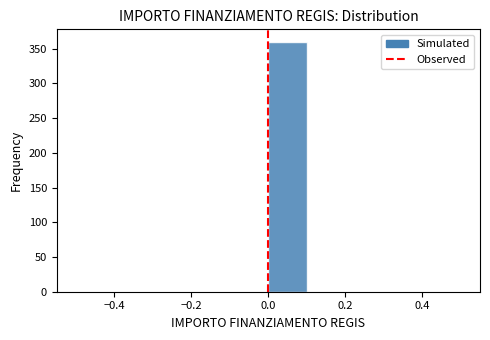

Reading left to right, transcribe this chart: for each bar, give the range it covers on the x-axis and its height. The values are not printed on the chart, so give them approximately, as read against the axis.

-0.5 to -0.4: 0
-0.4 to -0.3: 0
-0.3 to -0.2: 0
-0.2 to -0.1: 0
-0.1 to 0.0: 0
0.0 to 0.1: 360
0.1 to 0.2: 0
0.2 to 0.3: 0
0.3 to 0.4: 0
0.4 to 0.5: 0